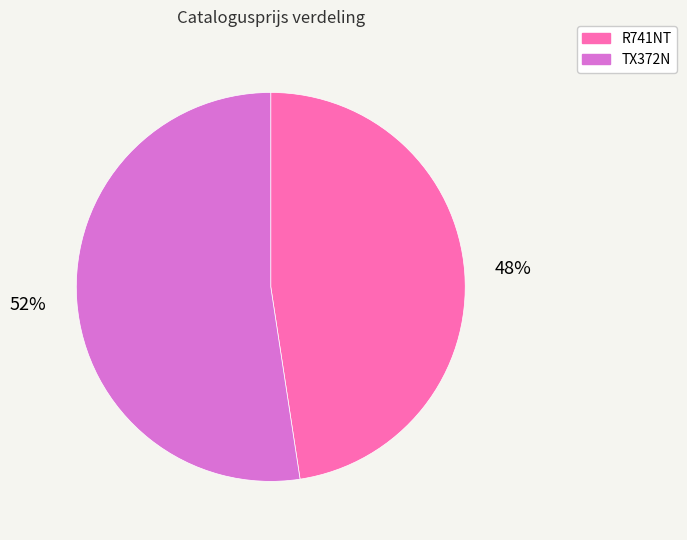

What percentage is the TX372N slice, to the nearest percent?

52%